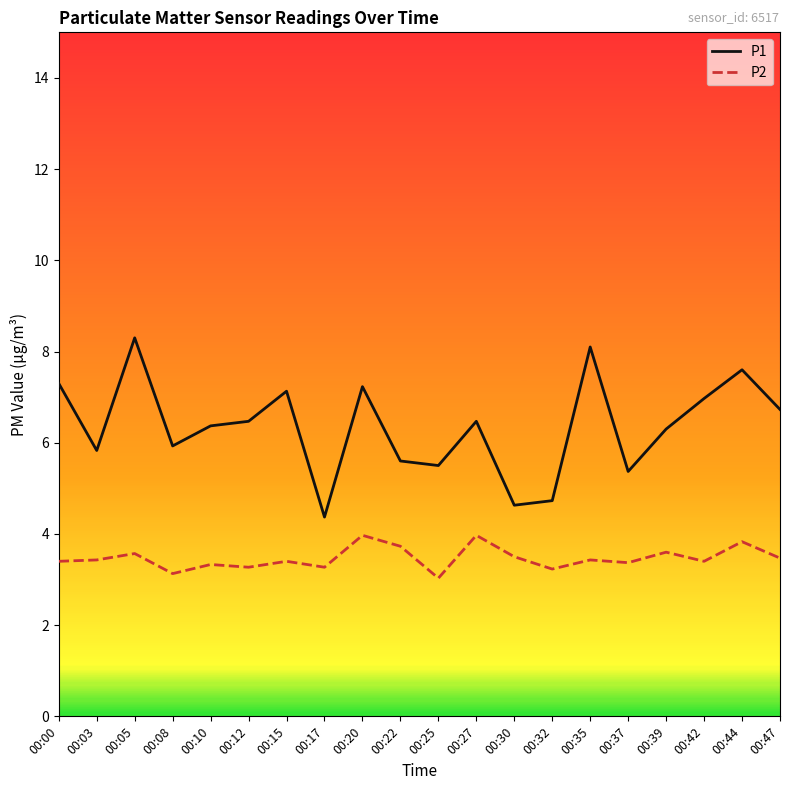

True or false: P1 and P2 intersect in this chart.

False